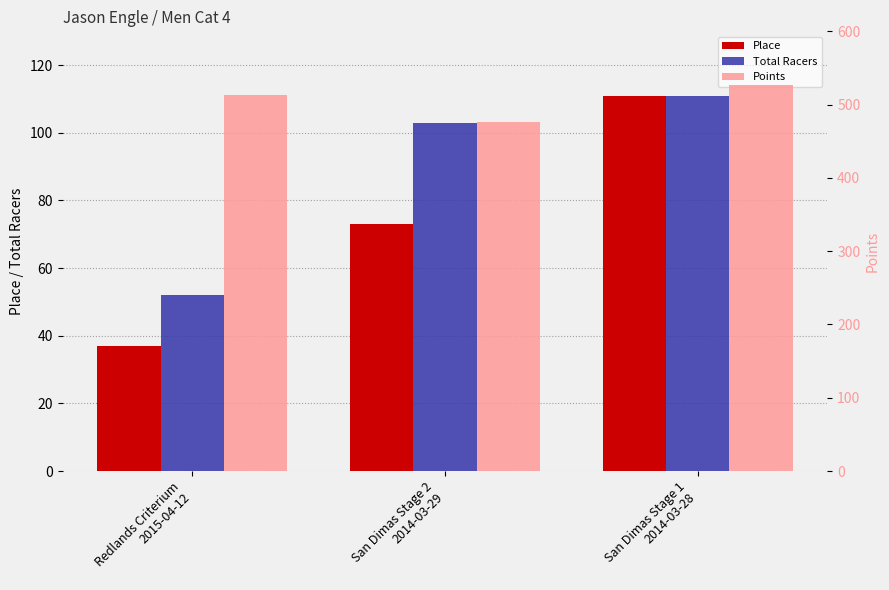

At San Dimas Stage 1
2014-03-28, list the series in order from largest to smallest.

Points, Place, Total Racers